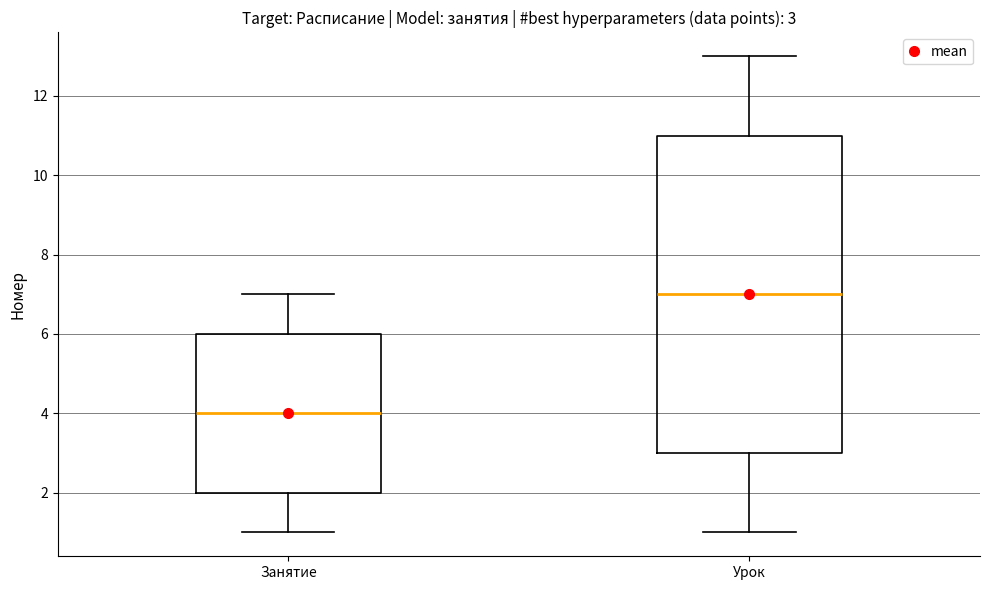

Which box has the highest median line?

Урок